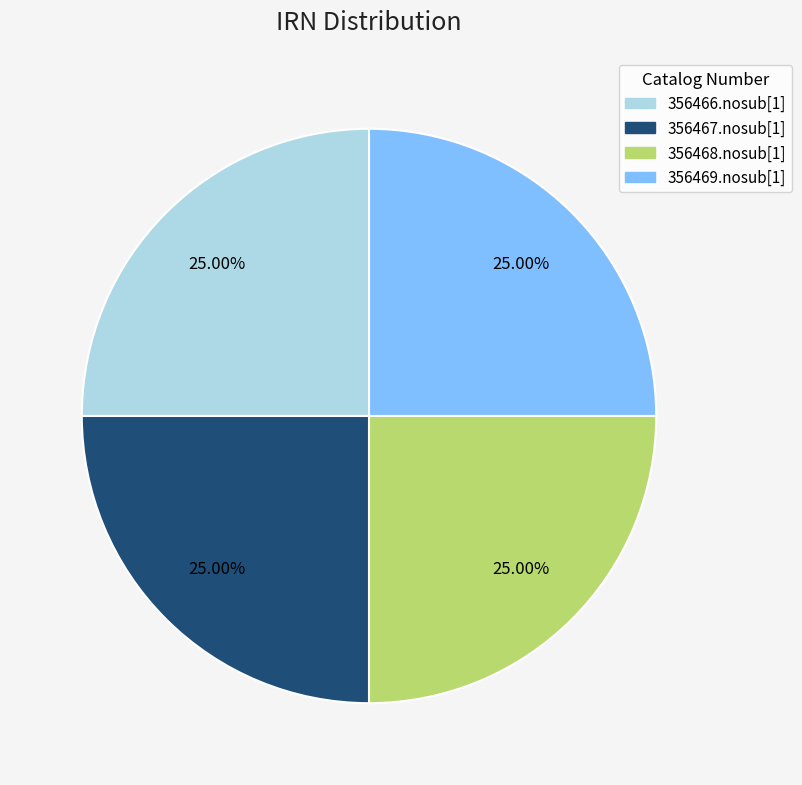

To the nearest percent, what percentage of the pie is 356467.nosub[1]?

25%